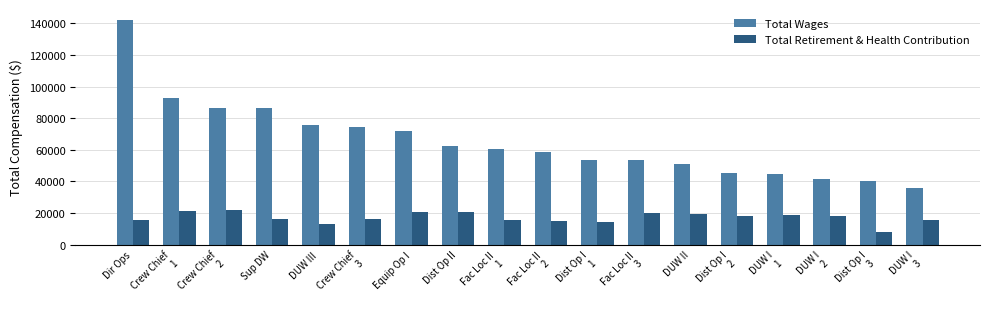

Which series has the widest spread of values?

Total Wages